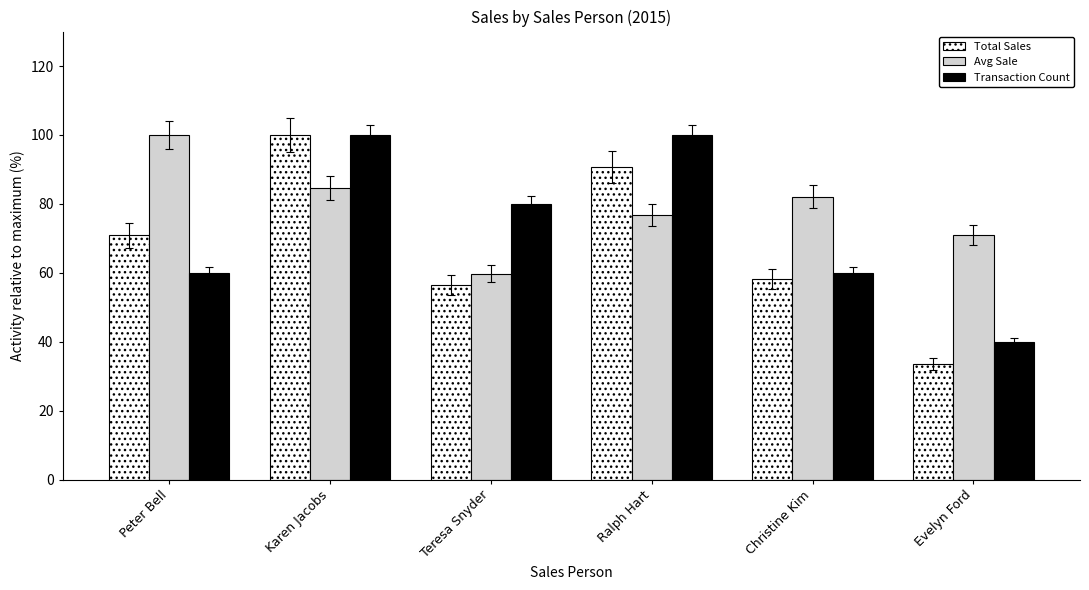

Rank the categories by Total Sales value from lowest to highest.

Evelyn Ford, Teresa Snyder, Christine Kim, Peter Bell, Ralph Hart, Karen Jacobs